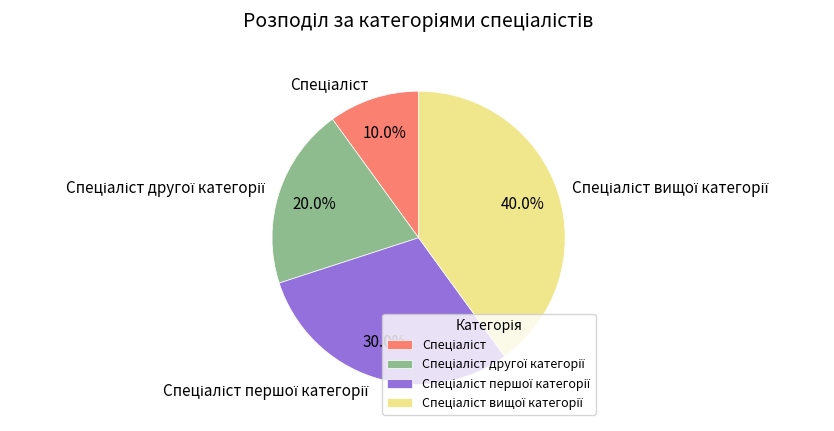

Is there a majority slice in this chart?

No